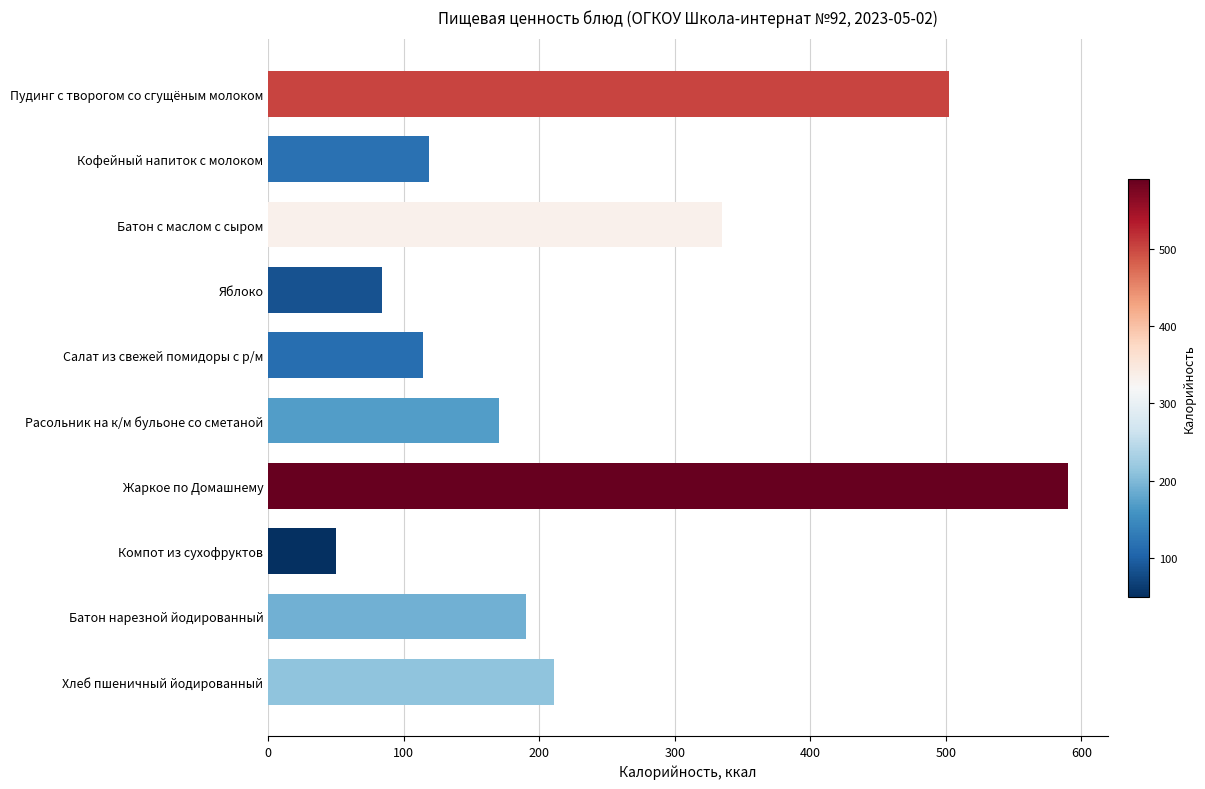

Reading top to bottom, what are all the values shown in this chart?

501.9	118.7	334.8	84.0	113.9	170.0	590.1	50.0	190.4	211.2